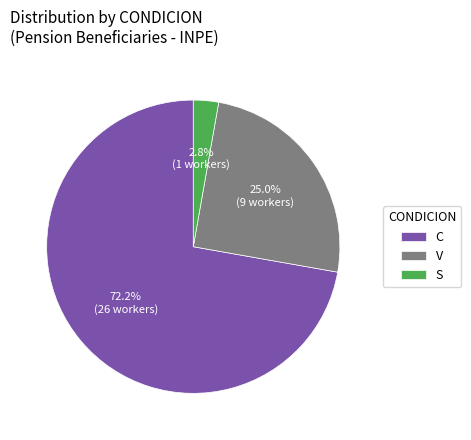

Does C represent more than half of the total?

Yes